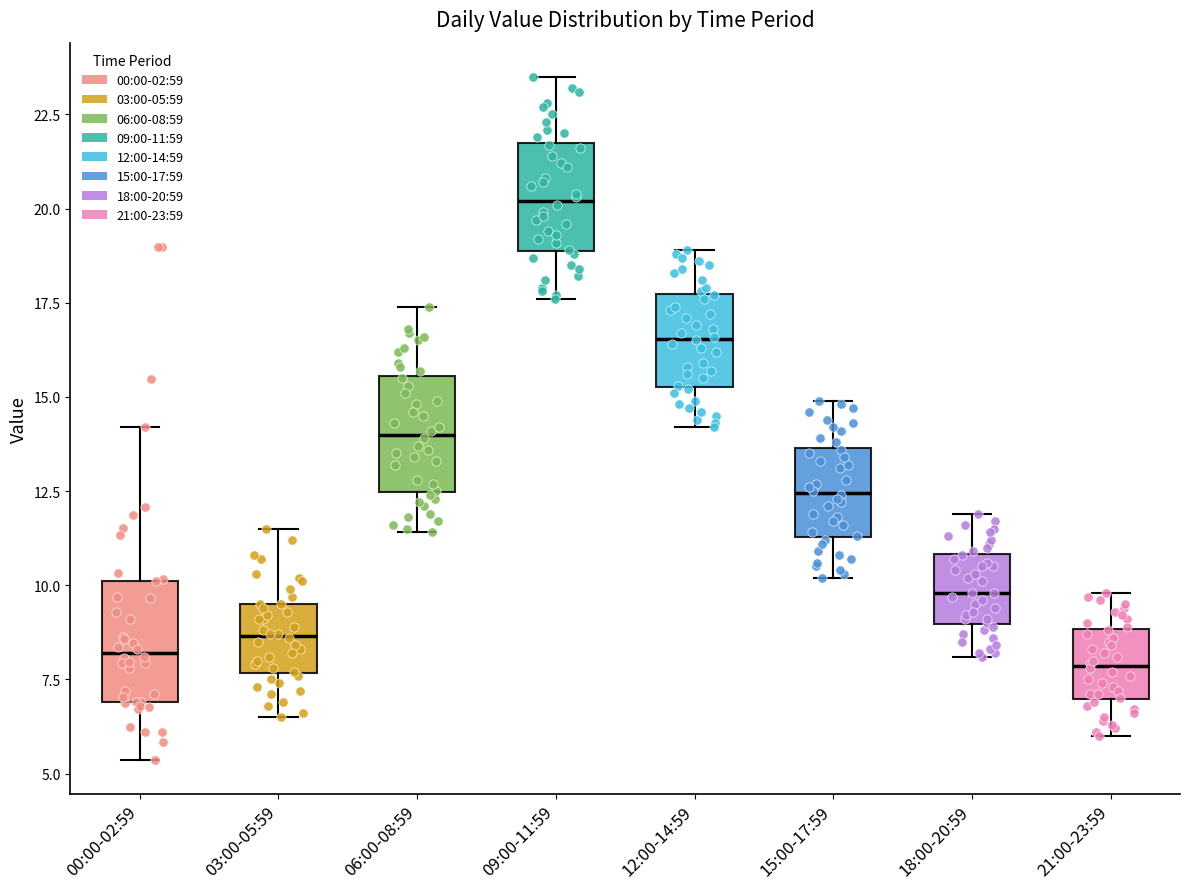

Where is the lower edge of the box for 06:00-08:59 on the y-axis? The values are not printed on the chart, so give them approximately, as read against the axis.

12.5